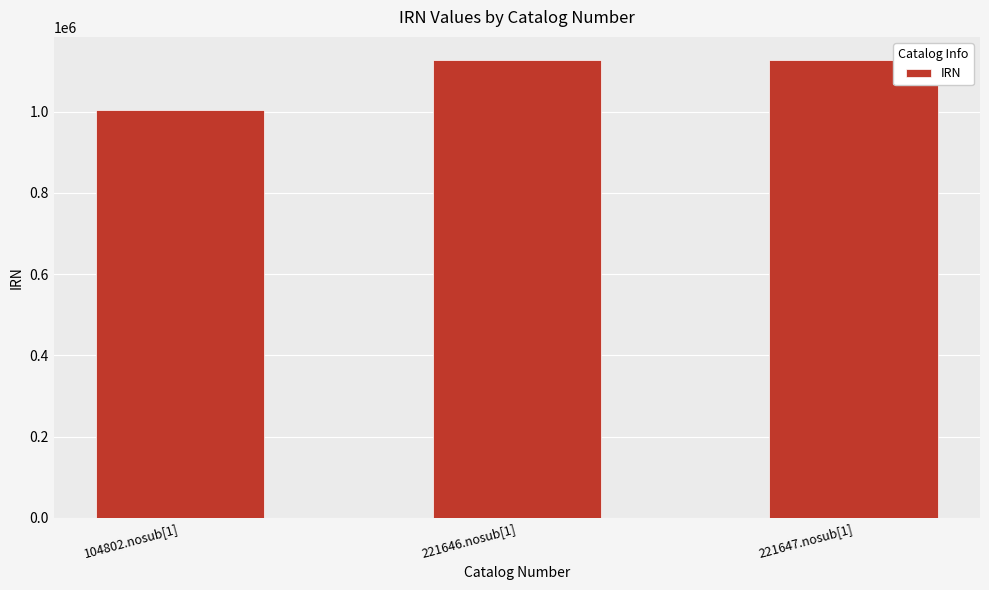

What is the change in value from 104802.nosub[1] to 221646.nosub[1]?

+122830